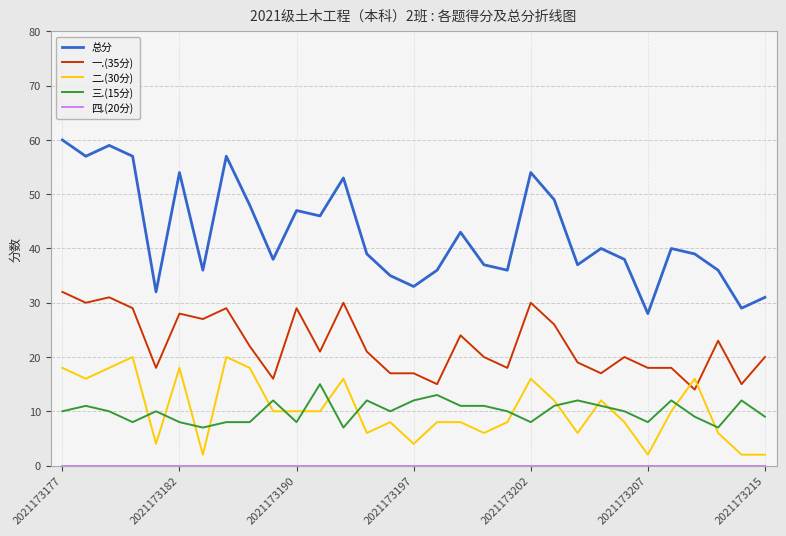

What is the maximum value shown in the chart?

60